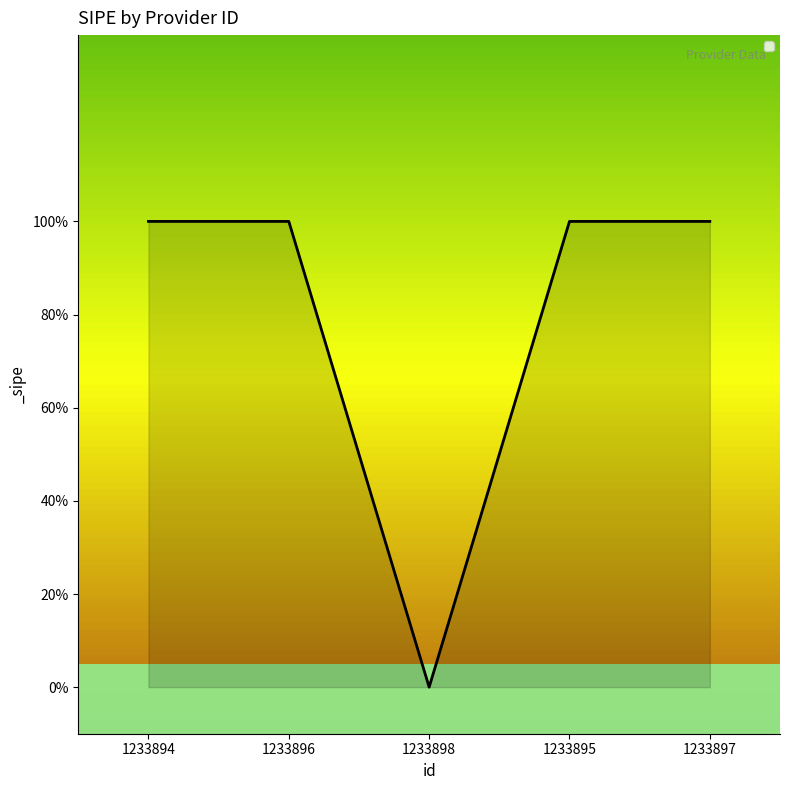

List the labels in order of value, largest first.

1233894, 1233896, 1233895, 1233897, 1233898